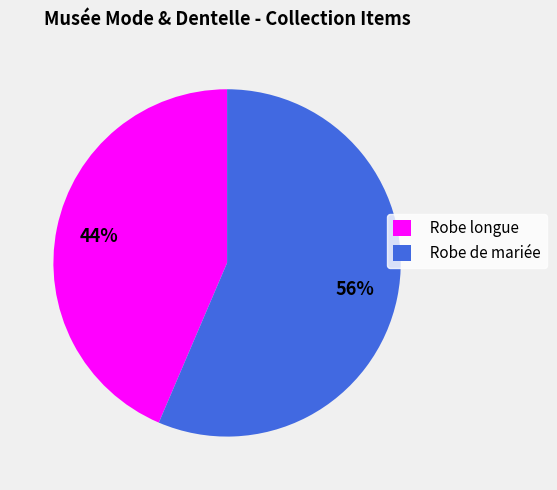

Which slice is the largest?

Robe de mariée